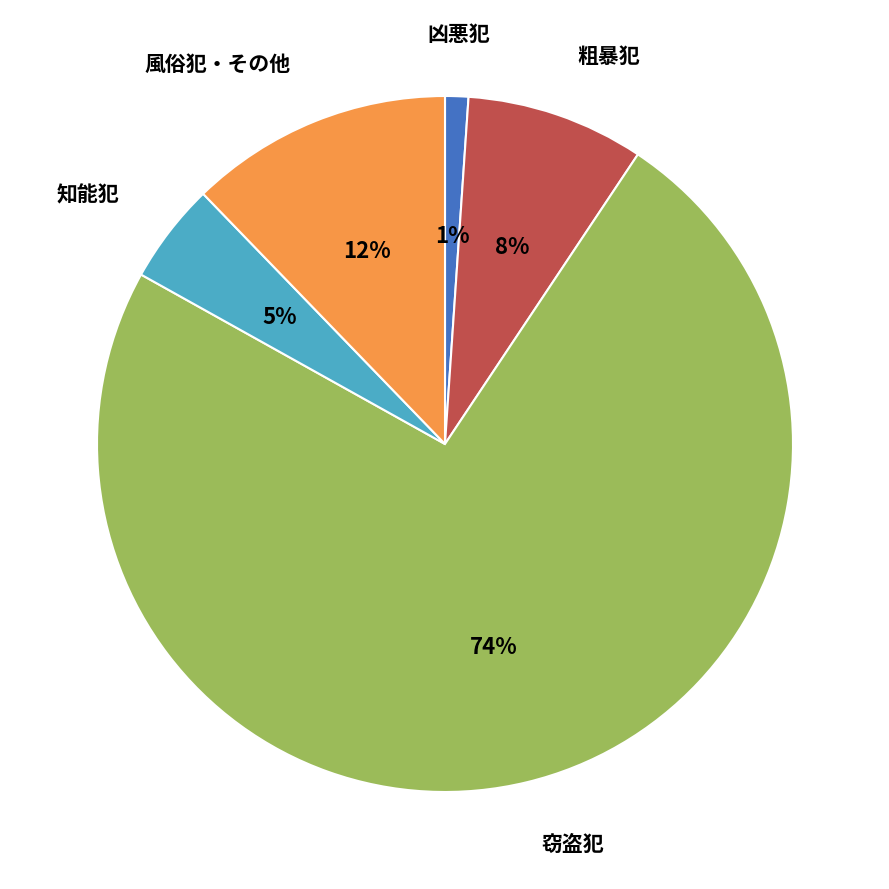

True or false: 窃盗犯 accounts for 81% of the total.

False